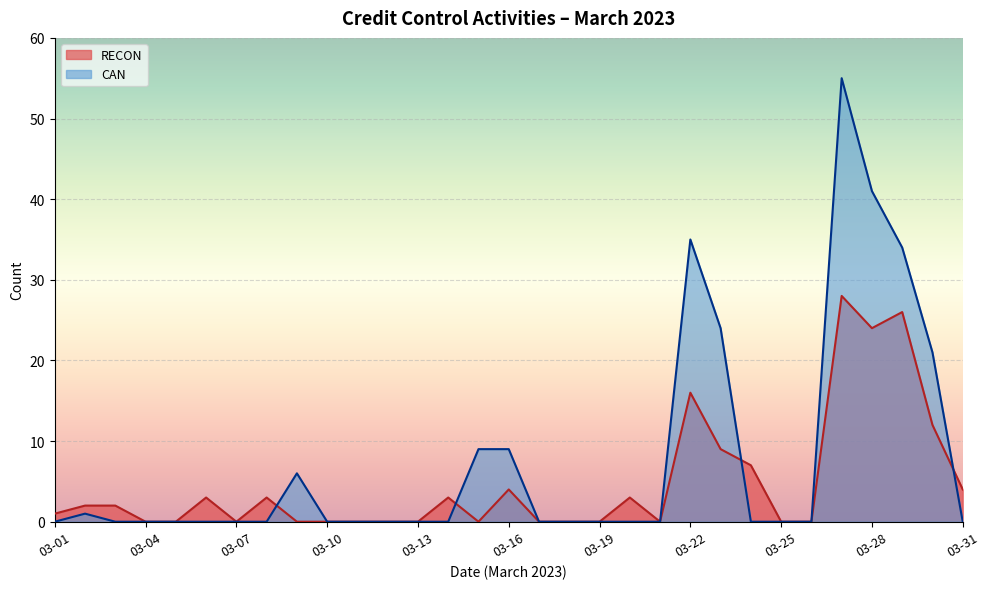

What is the label of the 2nd point from the left?

03-02